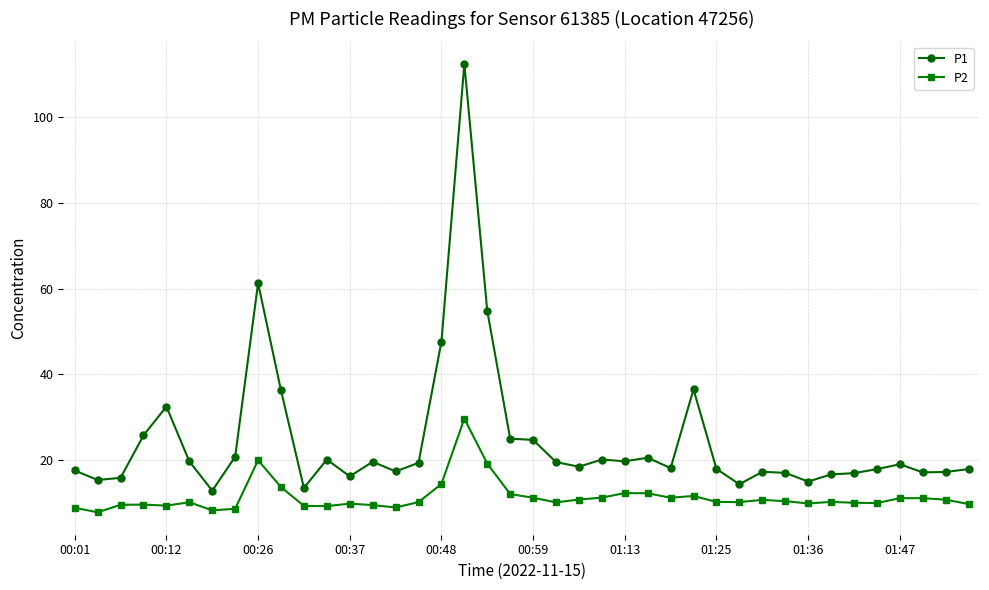

What is the average value of the P1 series?

24.6